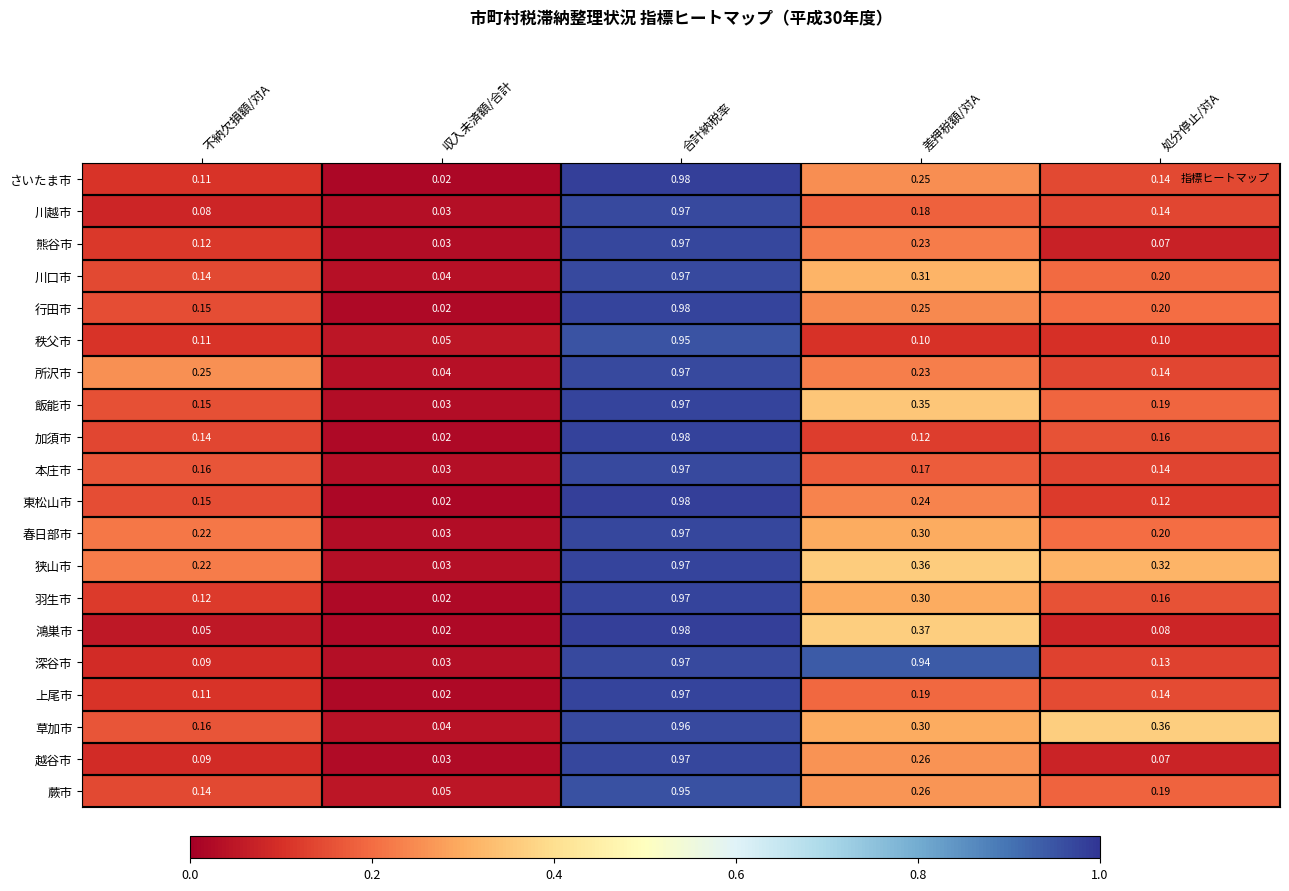

Between 不納欠損額/対A and 差押税額/対A, which series saw the biggest shift?

深谷市